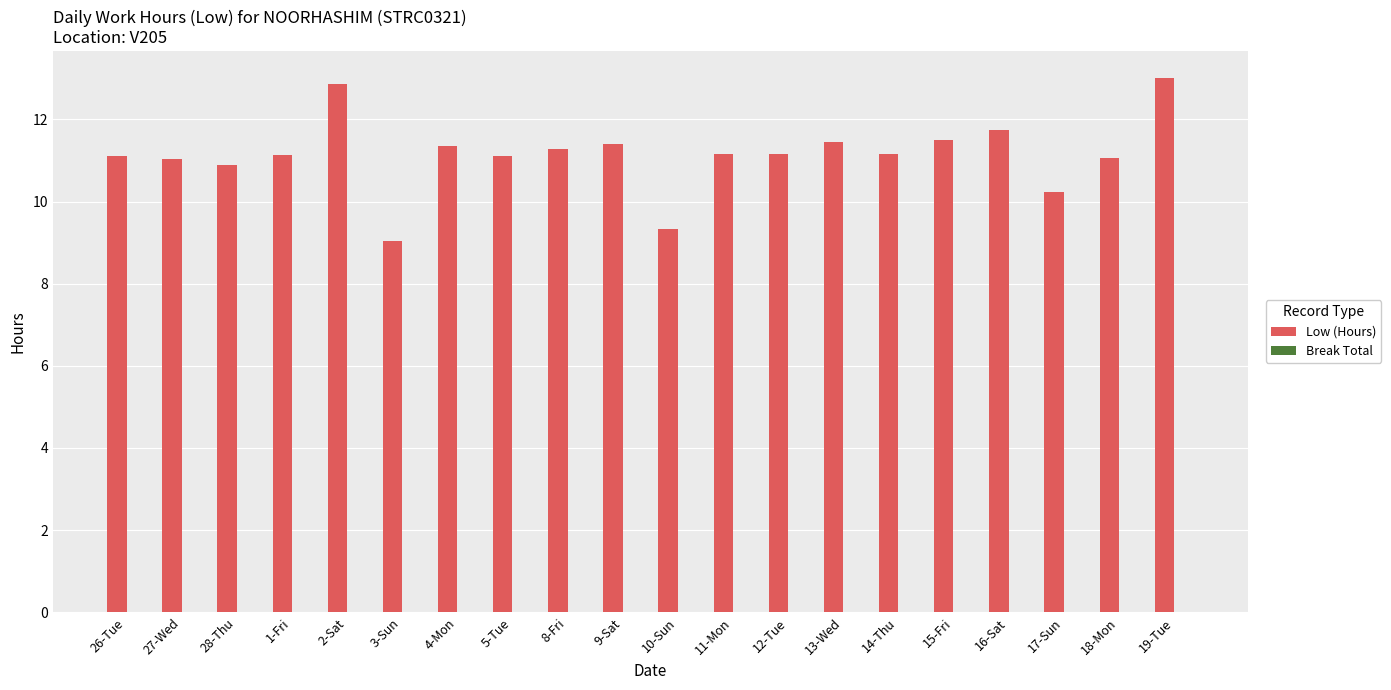

Which category has the lowest value across all series?

3-Sun